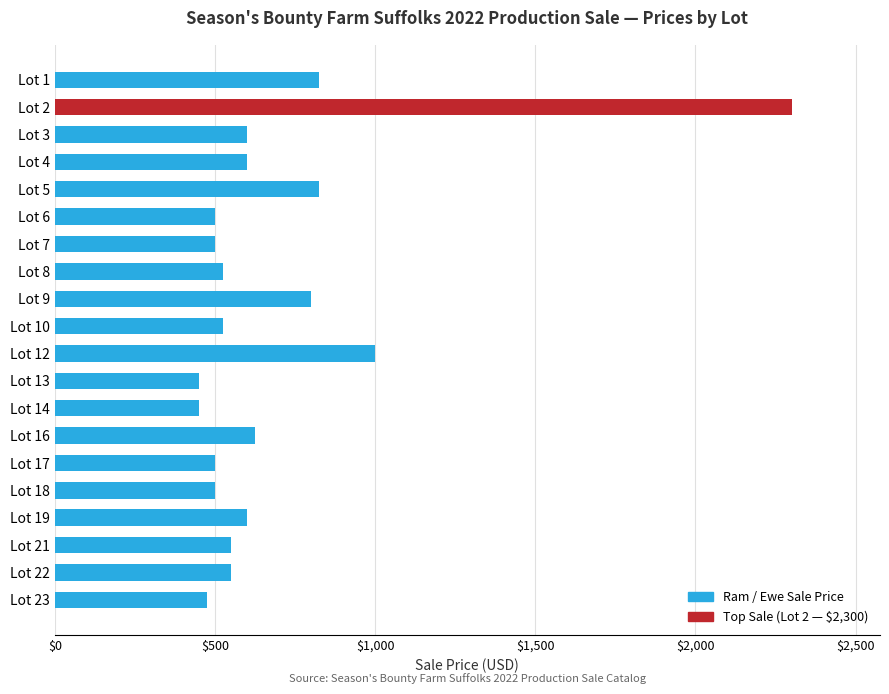

Are the bars horizontal?

Yes